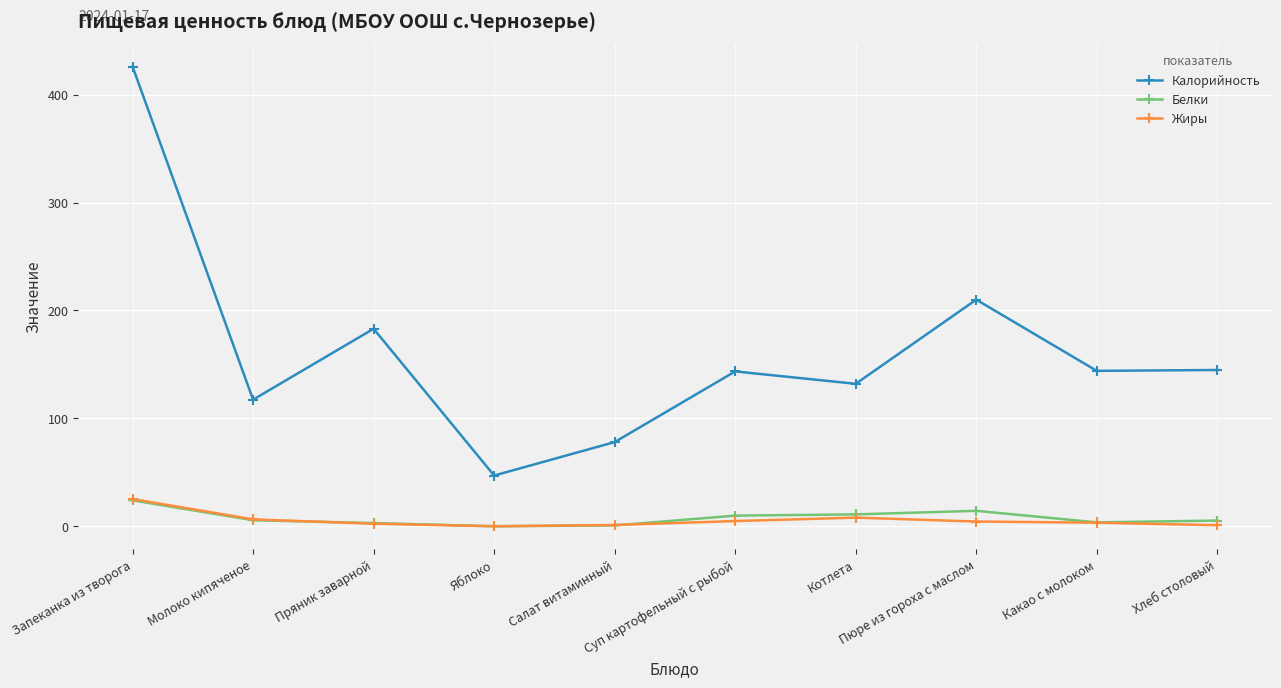

What is the difference between the maximum and second lowest values in the Жиры series?

24.2